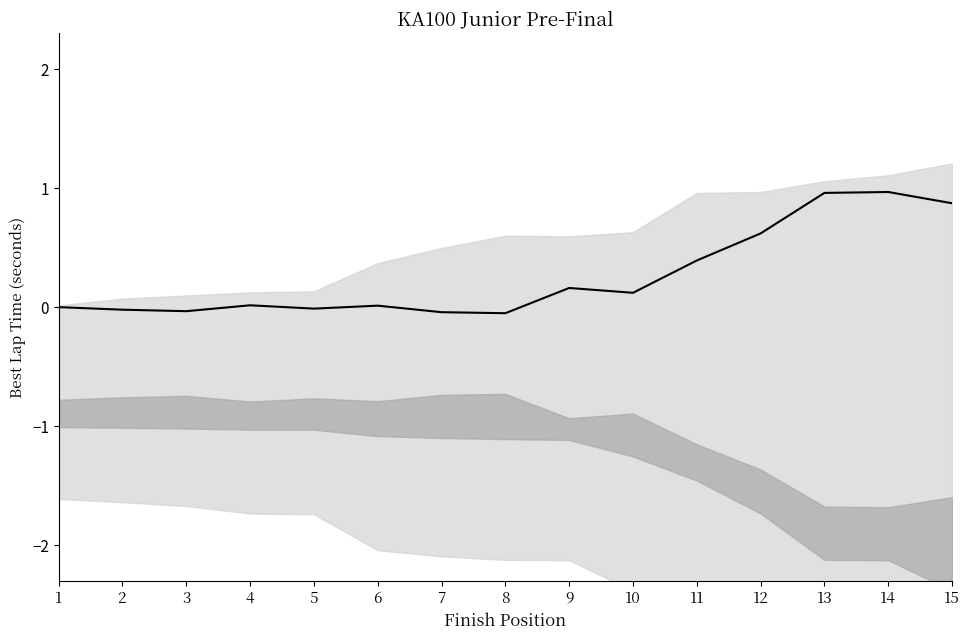

Which has a higher value, 15 or 14?

14